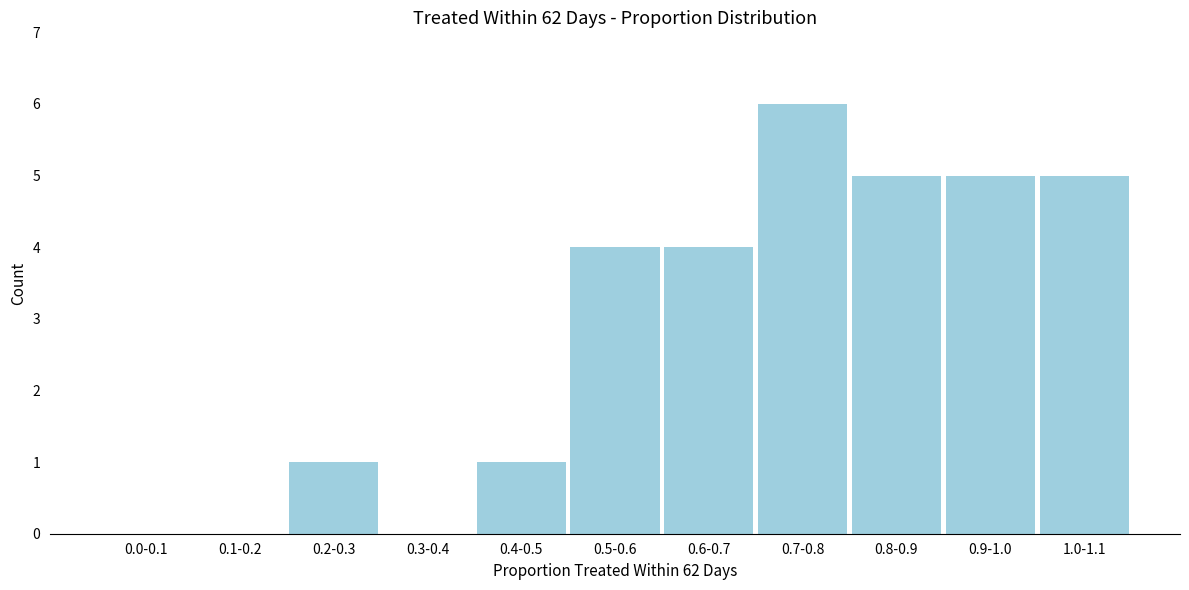

Reading left to right, list all the values displayed in this chart.

0.0-0.1=0	0.1-0.2=0	0.2-0.3=1	0.3-0.4=0	0.4-0.5=1	0.5-0.6=4	0.6-0.7=4	0.7-0.8=6	0.8-0.9=5	0.9-1.0=5	1.0-1.1=5